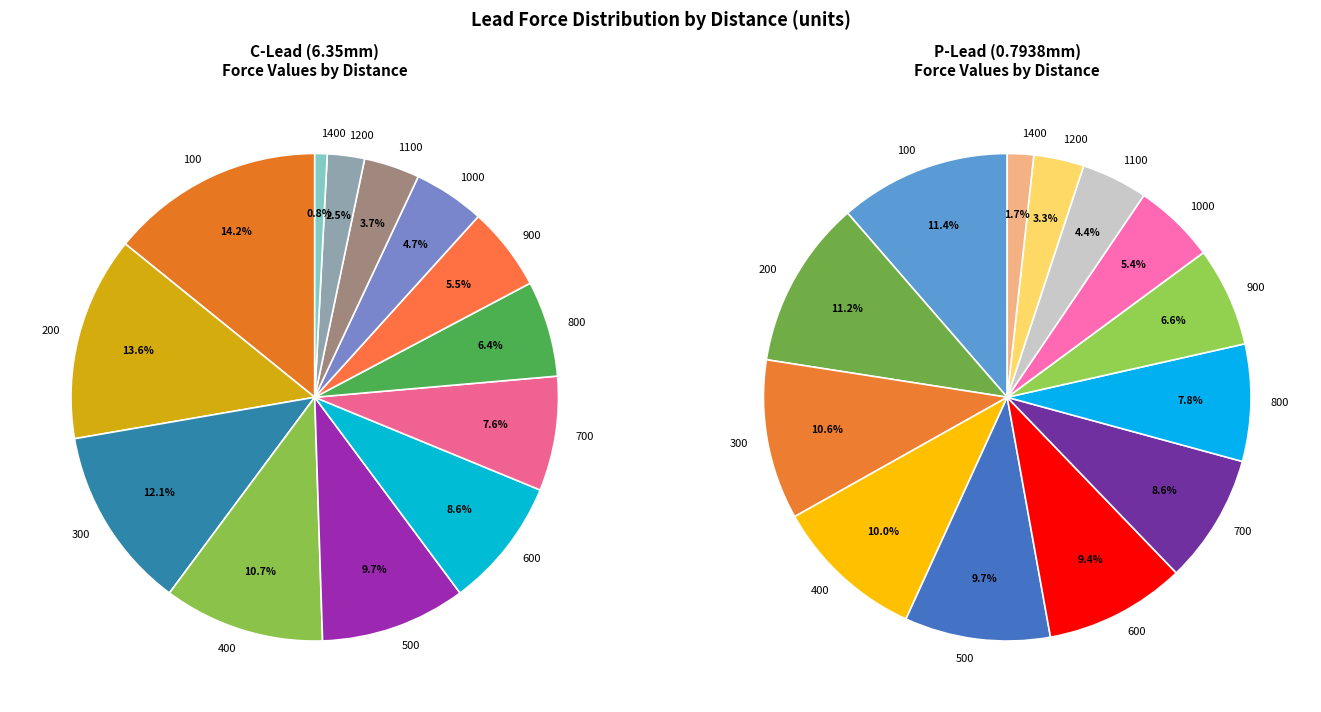

To the nearest percent, what is the difference between the largest and smallest slice percentages?

13%